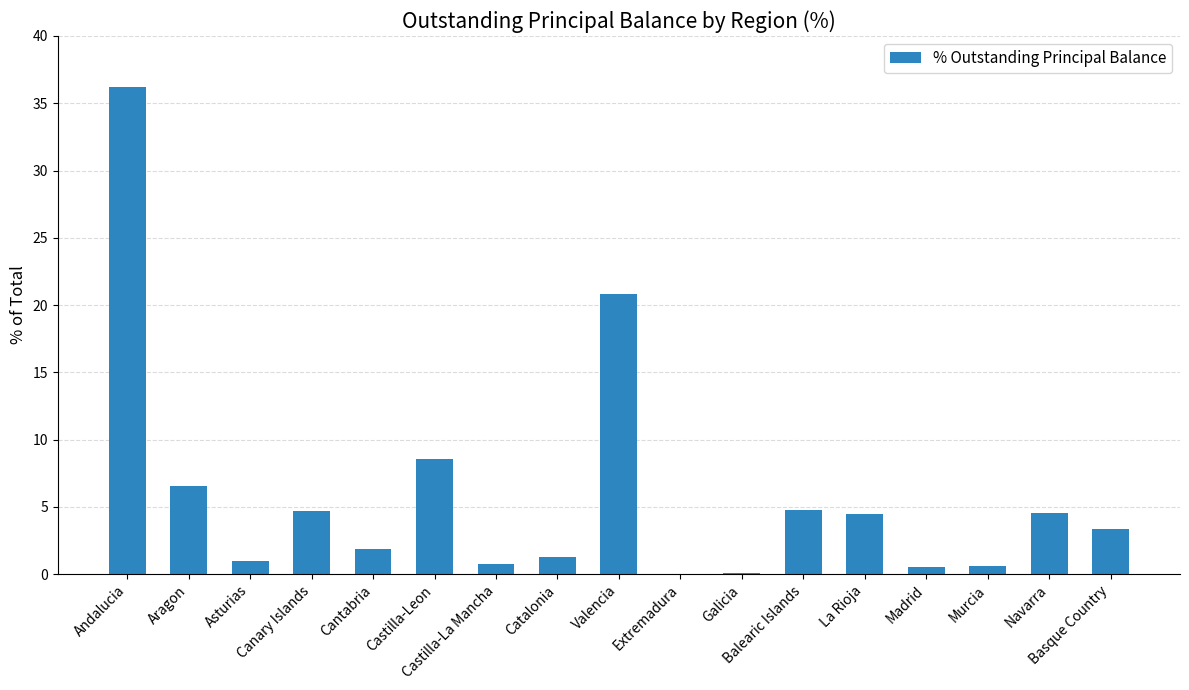

Which has a higher value, Andalucia or Canary Islands?

Andalucia